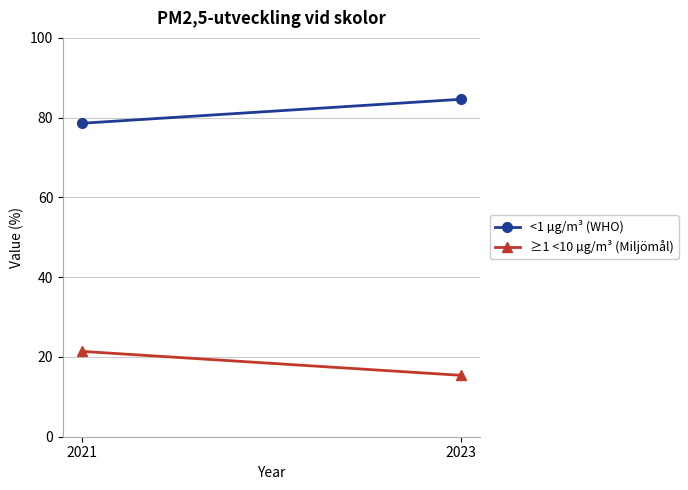

List the labels in order of ≥1 <10 µg/m³ (Miljömål) value, smallest first.

2023, 2021